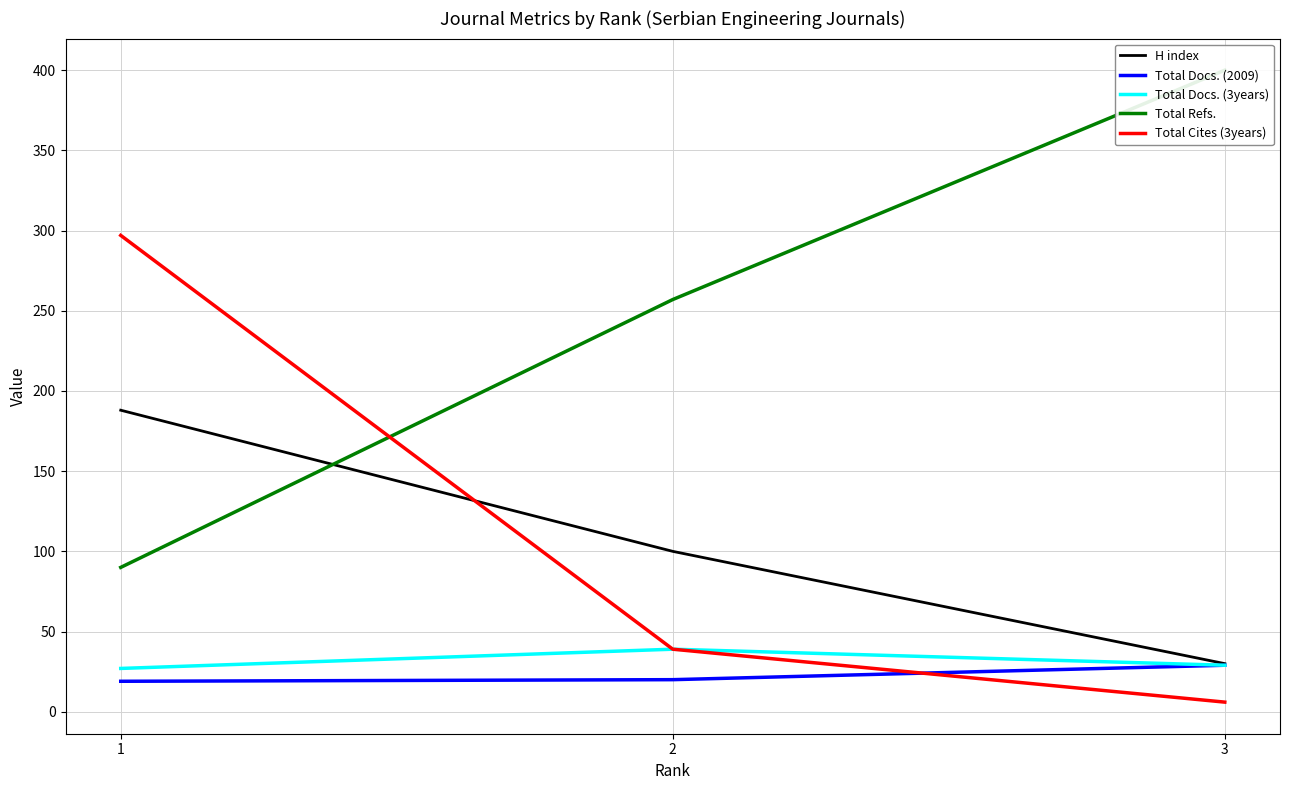

How many data points in H index are less than 100?

1